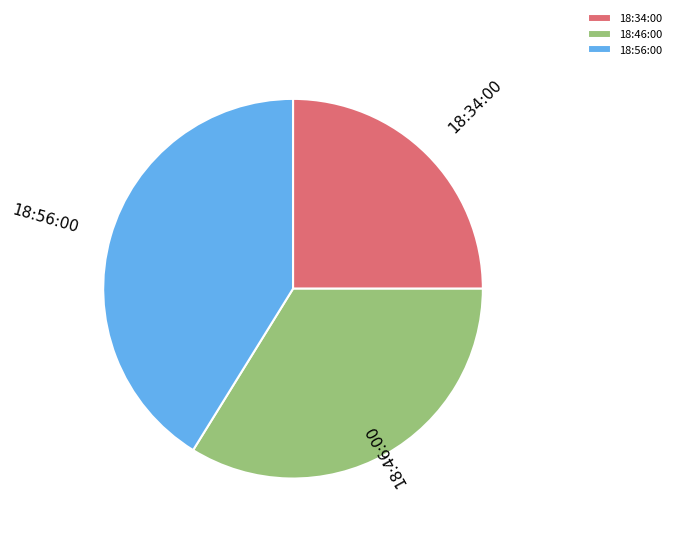

Count the number of slices in the pie.

3